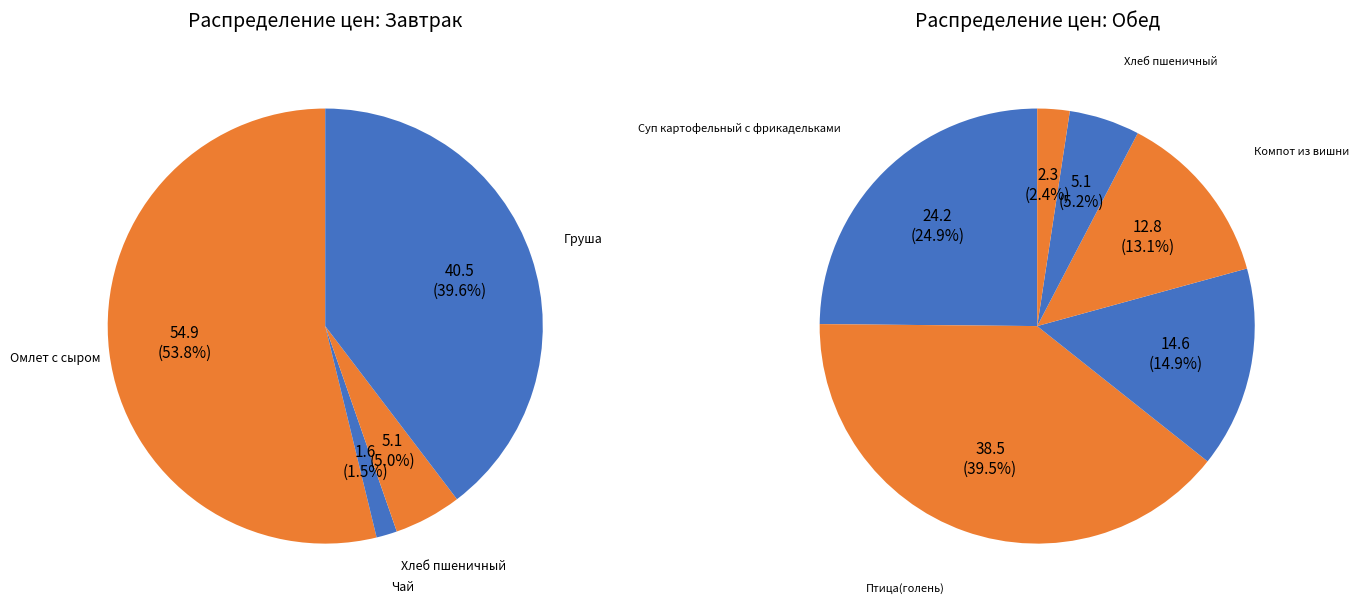

Which slice is the largest?

Омлет с сыром